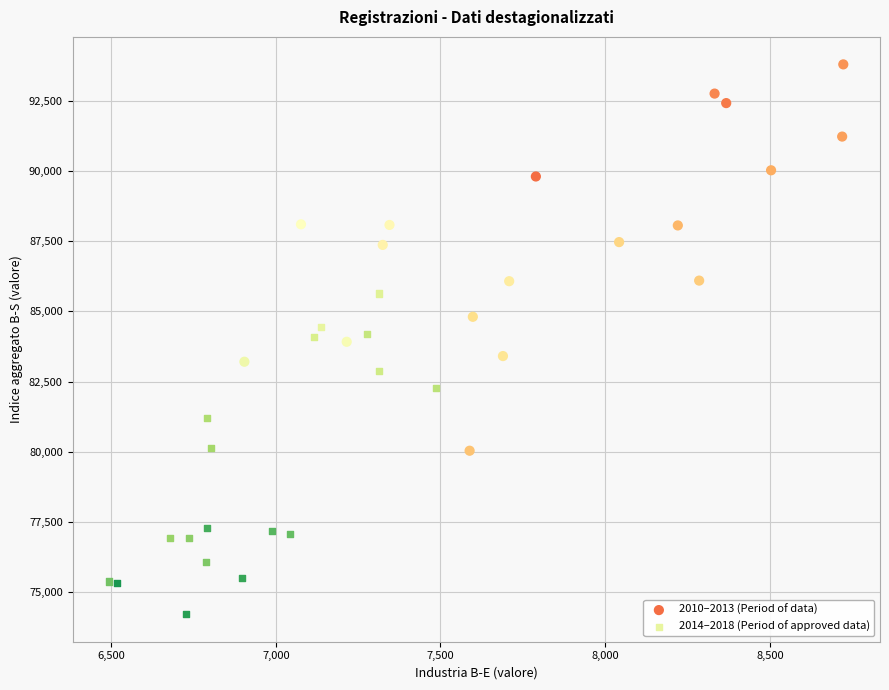

Which series has the widest spread of Y values?

2010–2013 (Period of data)